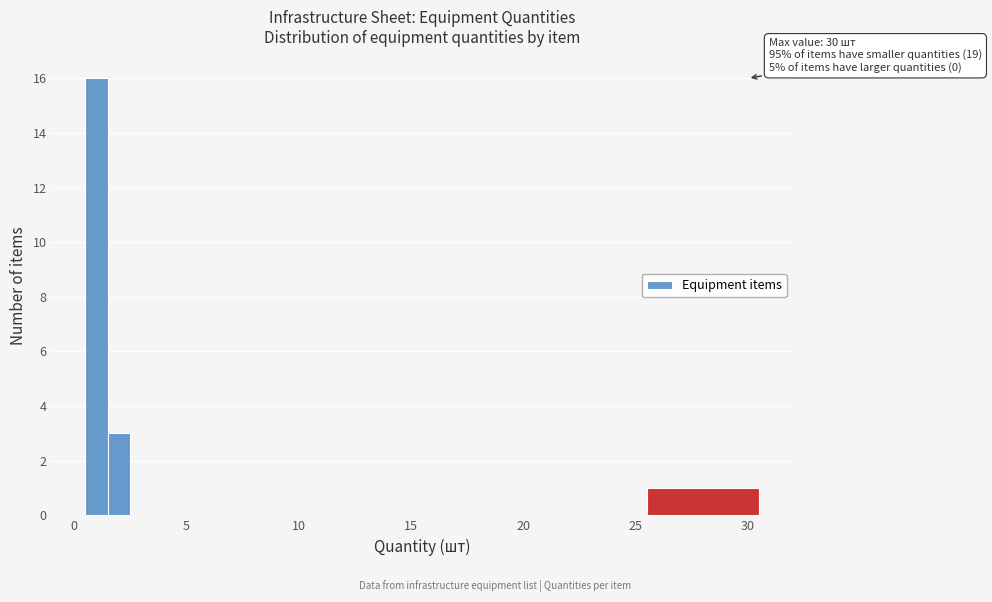

Around what value on the x-axis is the tallest bar? Give the approximate position of its centre, as read against the axis.

1.0